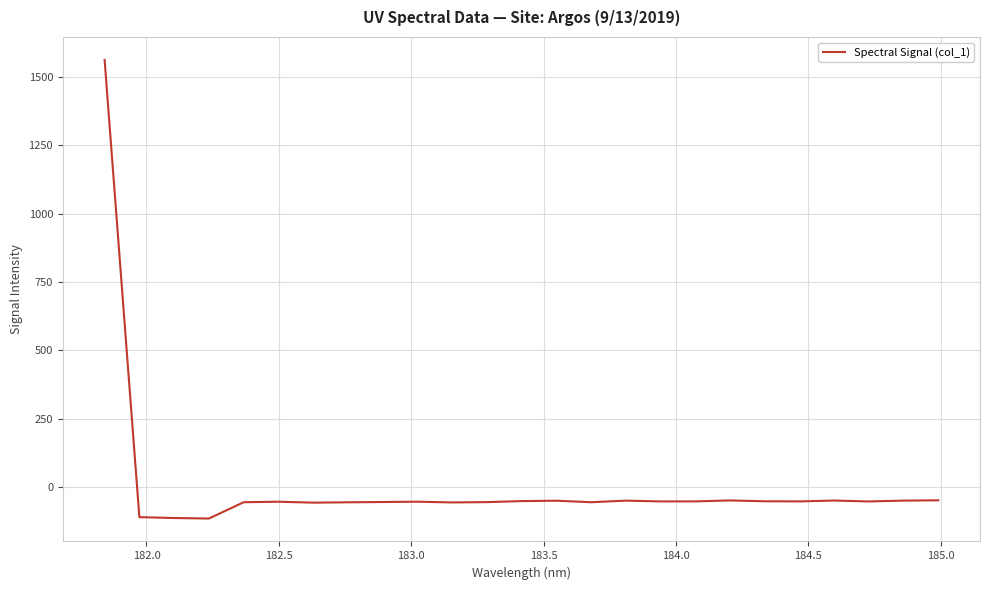

Count the number of values greater than -52.

8